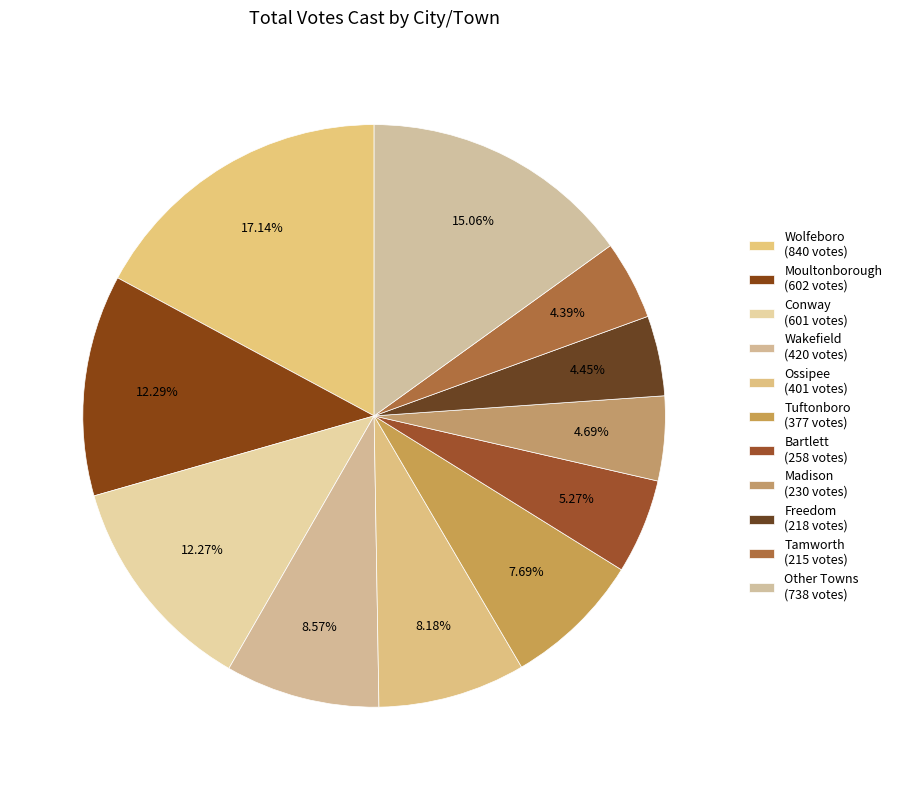

How many segments does this pie chart have?

11